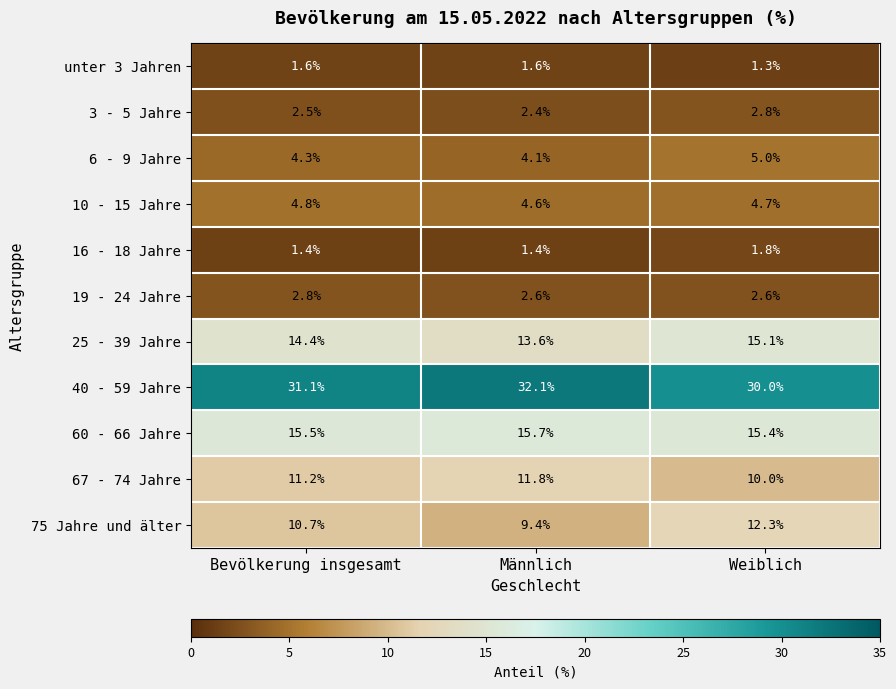

List the labels in order of 60 - 66 Jahre value, smallest first.

Weiblich, Bevölkerung insgesamt, Männlich